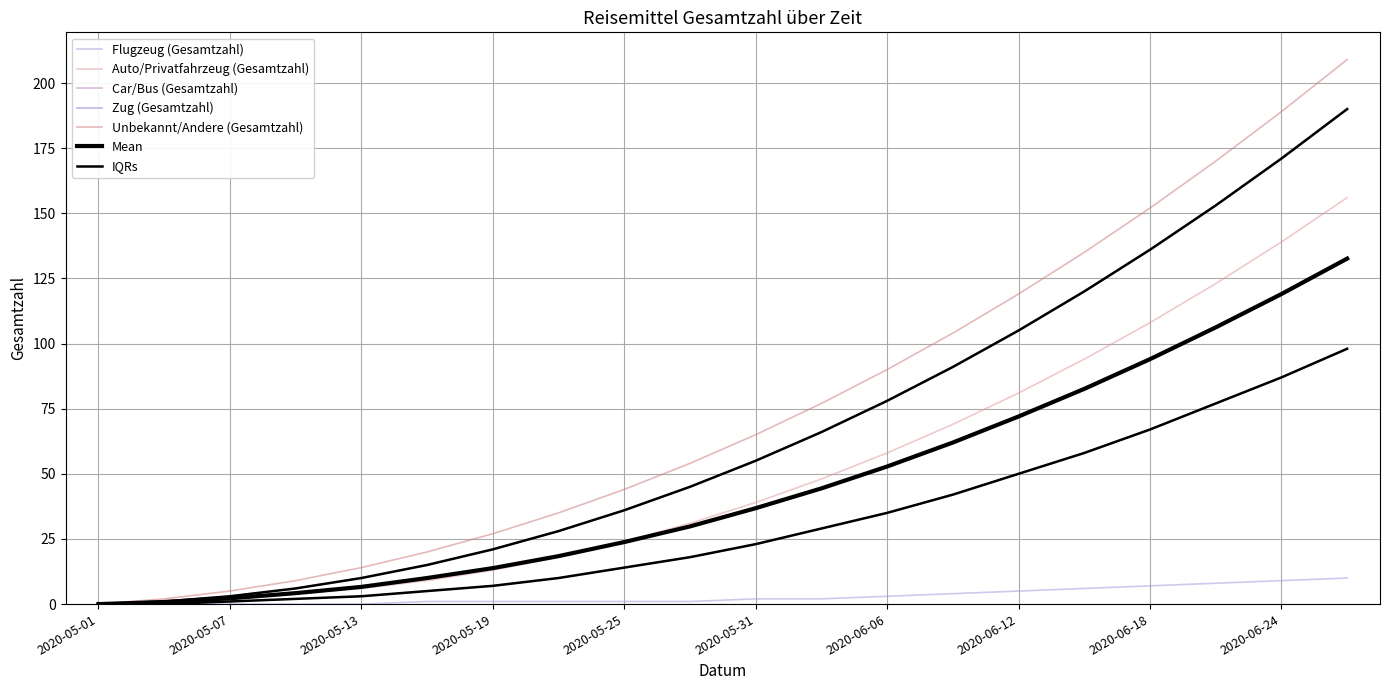

Rank the series by their maximum value, from highest to lowest.

Unbekannt/Andere (Gesamtzahl), Zug (Gesamtzahl), Auto/Privatfahrzeug (Gesamtzahl), Car/Bus (Gesamtzahl), Flugzeug (Gesamtzahl)